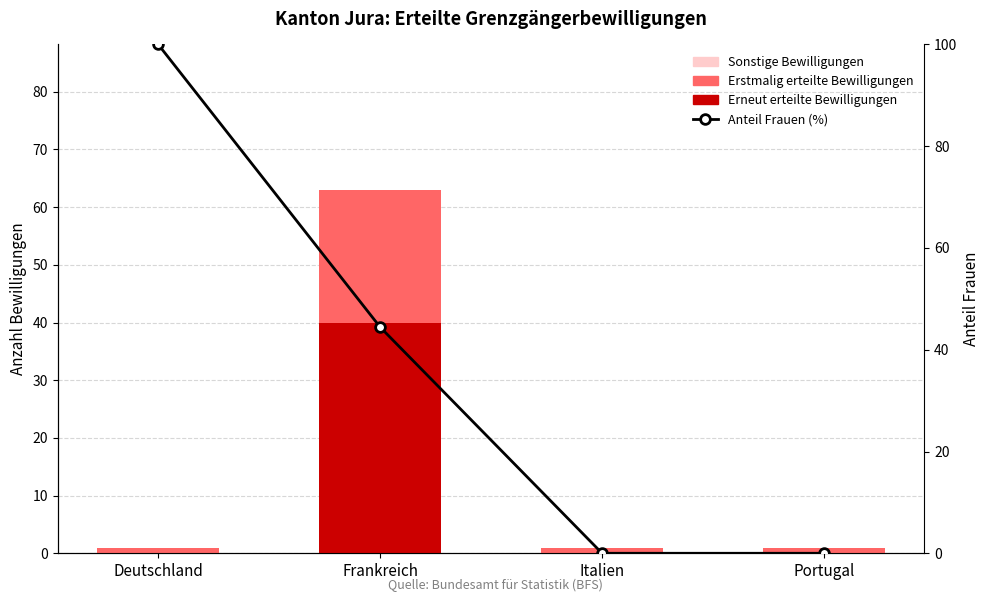

True or false: Erneut erteilte Bewilligungen has a value of 27.6 at Italien.

False